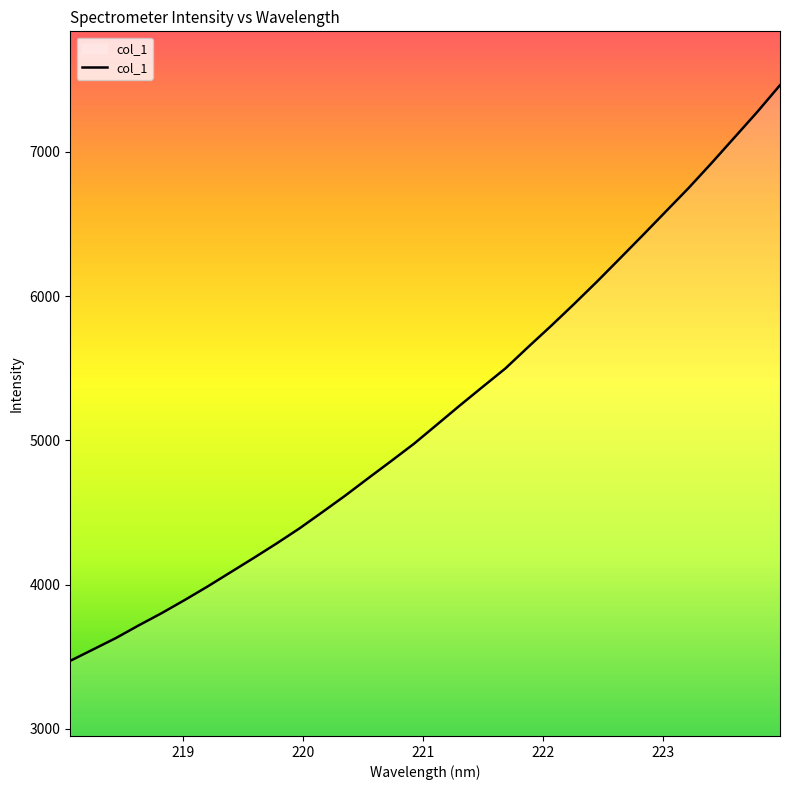

What is the smallest value displayed?

3471.9